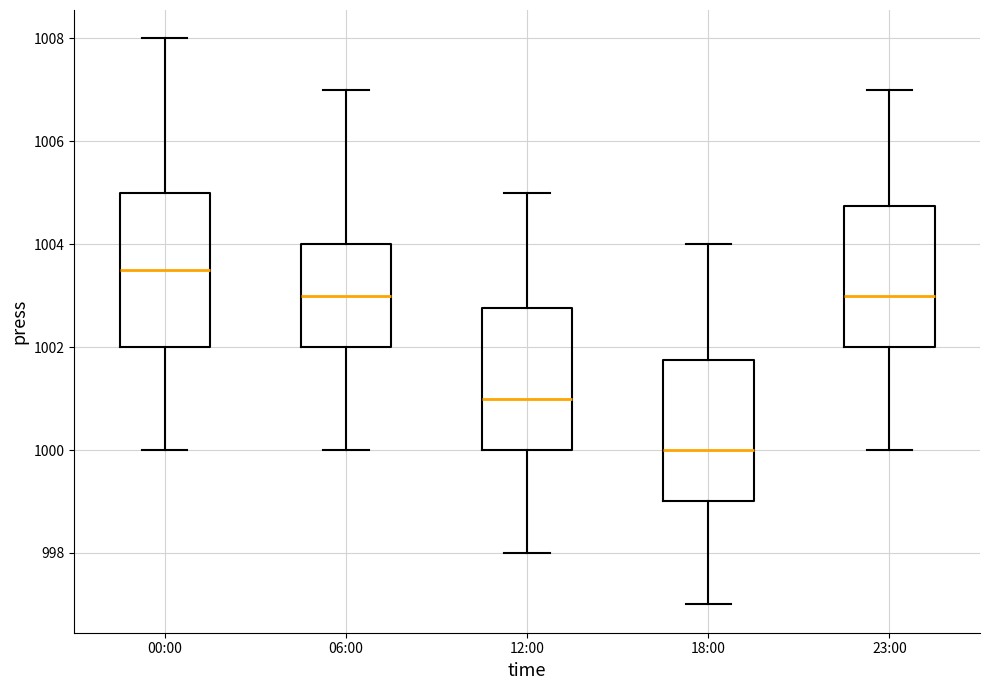

Which box is the tallest, from its lower edge to its upper edge?

00:00